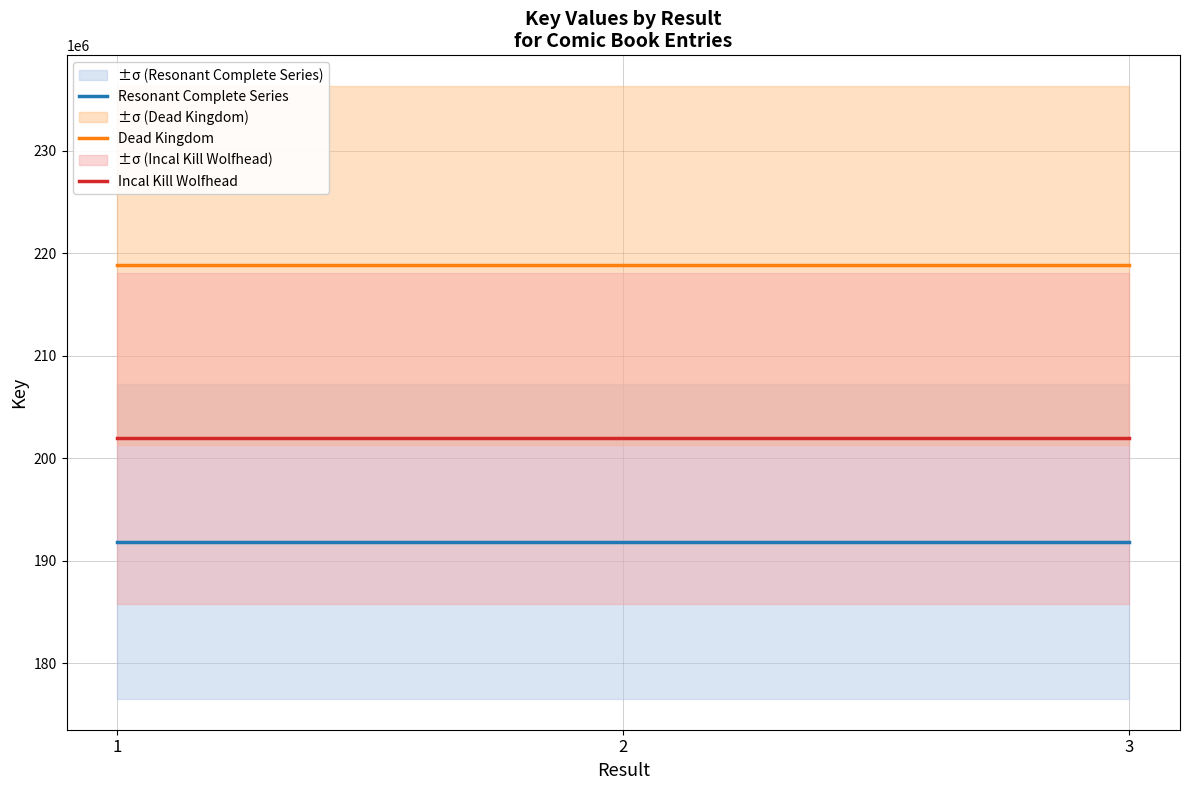

Which has a higher value, 1 or 3?

1